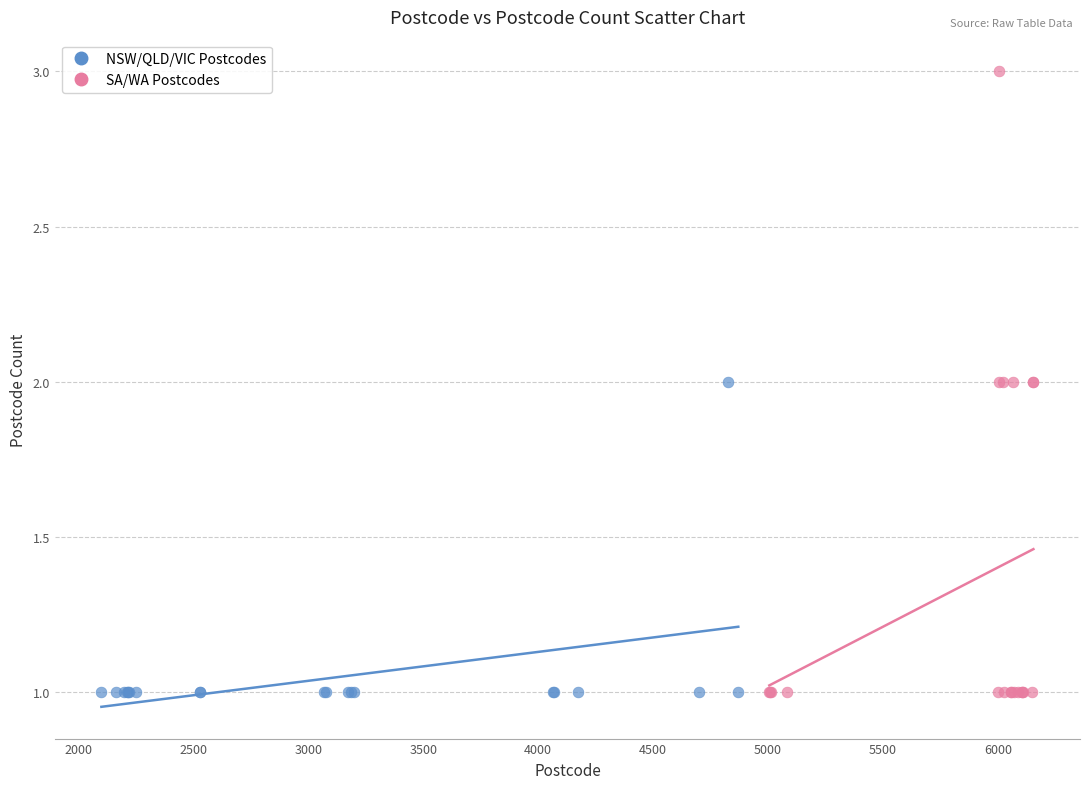

Which series reaches the maximum Y coordinate?

SA/WA Postcodes